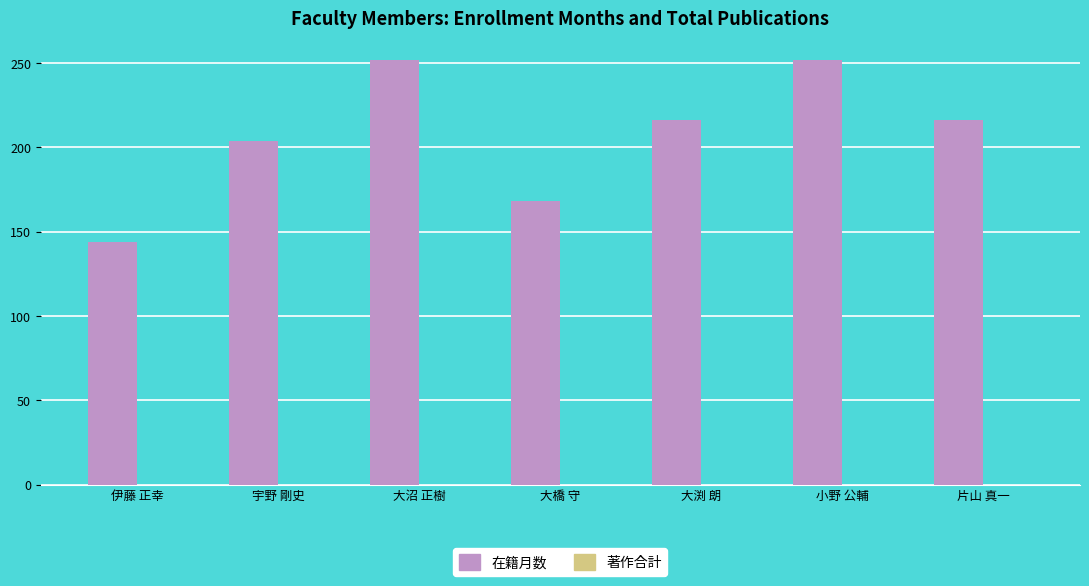

What is the difference between the maximum and minimum values?

108